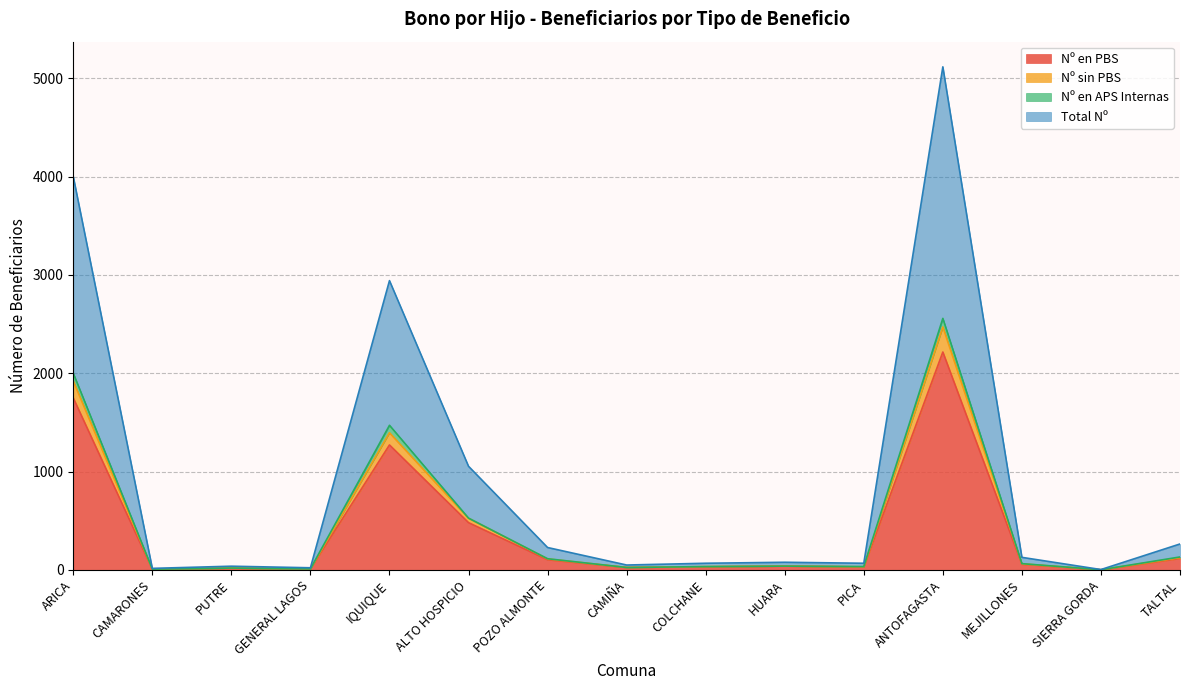

At which category does Nº sin PBS reach its first local valley?

CAMARONES